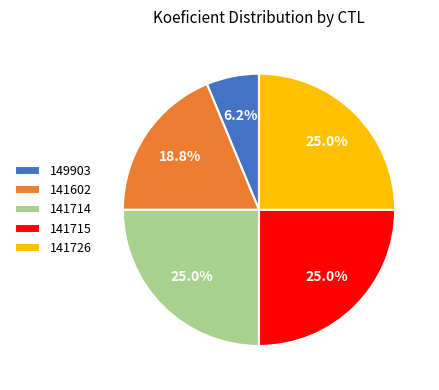

To the nearest percent, what portion does 149903 represent?

6%